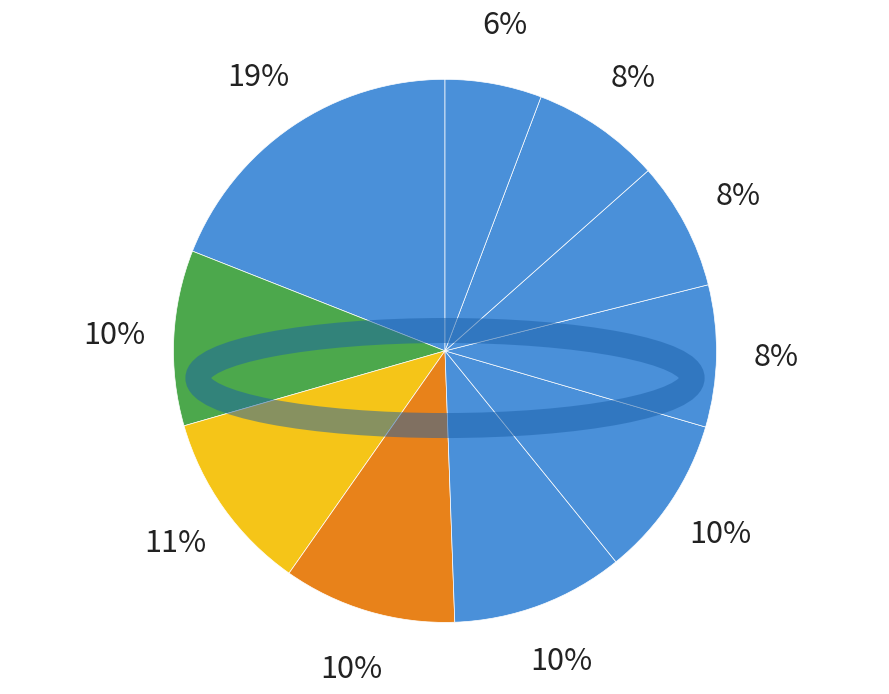

To the nearest percent, what portion does pct15 represent?

10%